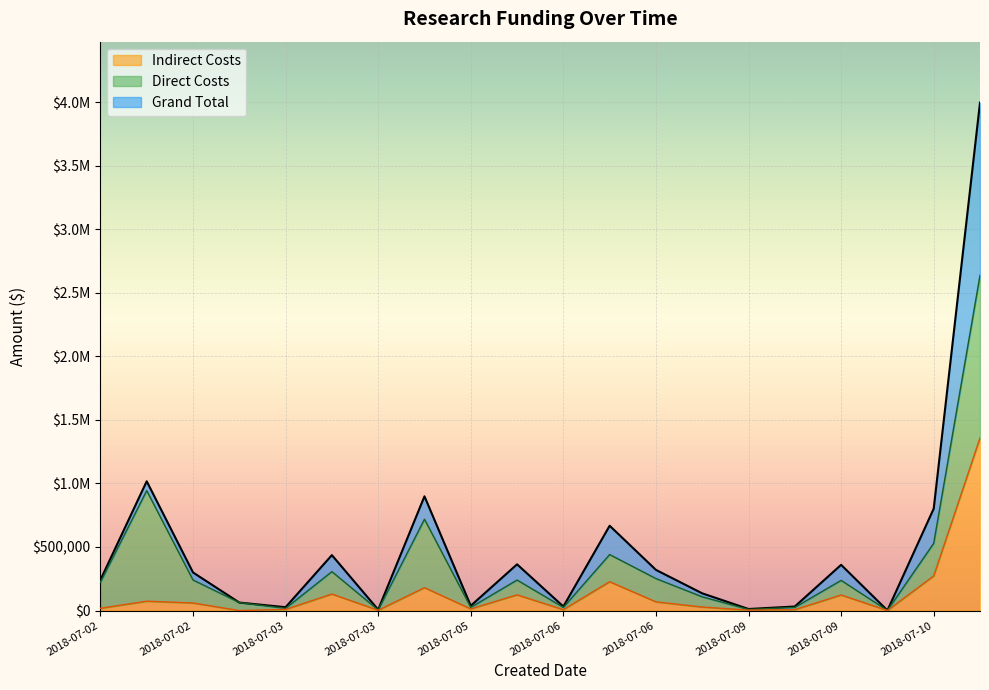

What is the sum of all Grand Total values?

9750162